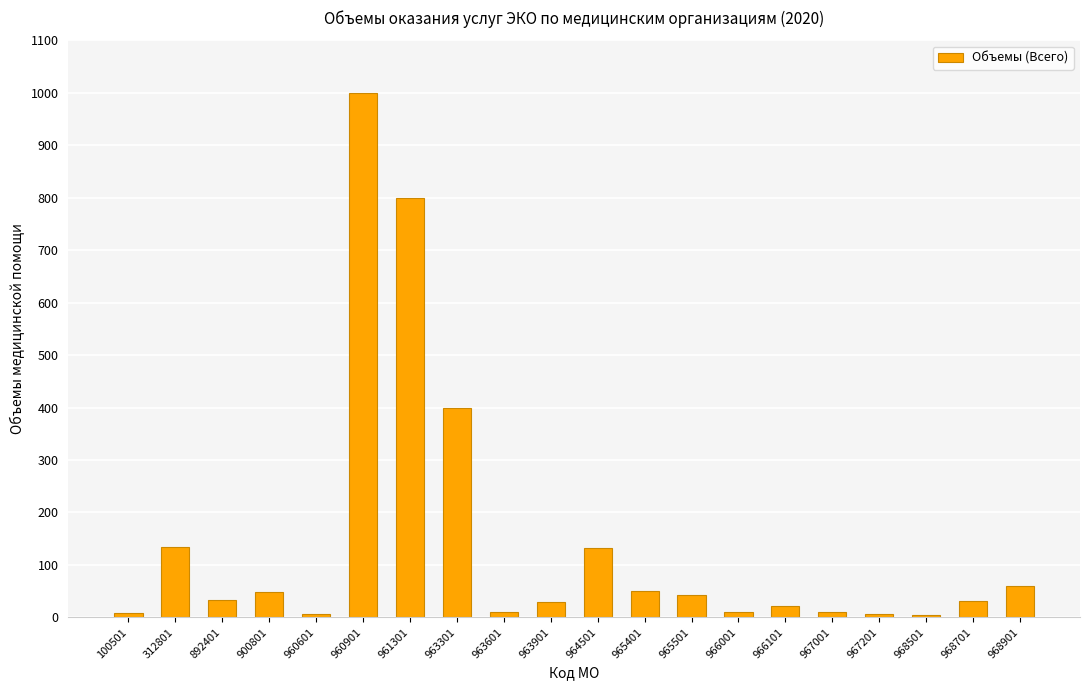

Where is the data nearest to the value 502?

963301